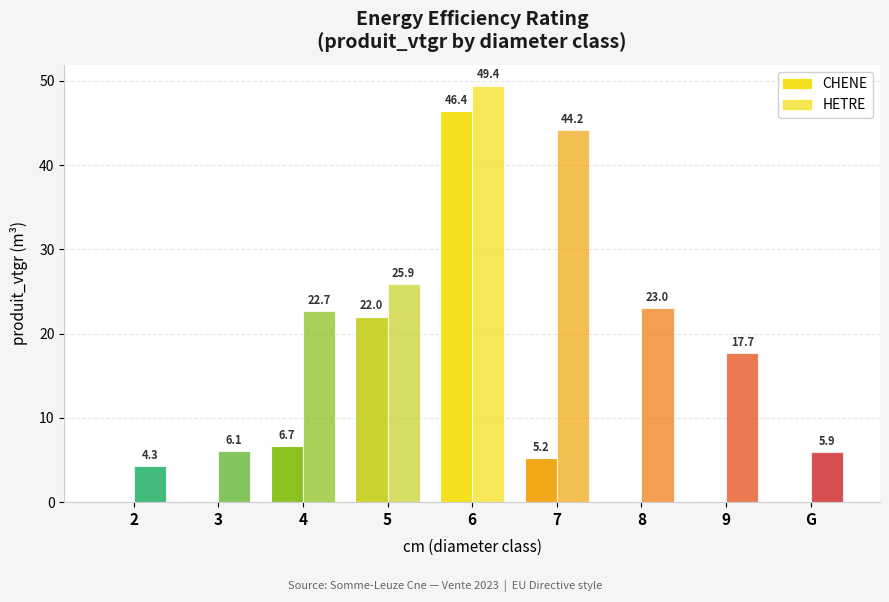

Reading right to left, transcribe all the data shown in this chart.

CHENE: G=0.0	9=0.0	8=0.0	7=5.2	6=46.4	5=22.0	4=6.7	3=0.2	2=0.0
HETRE: G=5.9	9=17.7	8=23.0	7=44.2	6=49.4	5=25.9	4=22.7	3=6.1	2=4.3